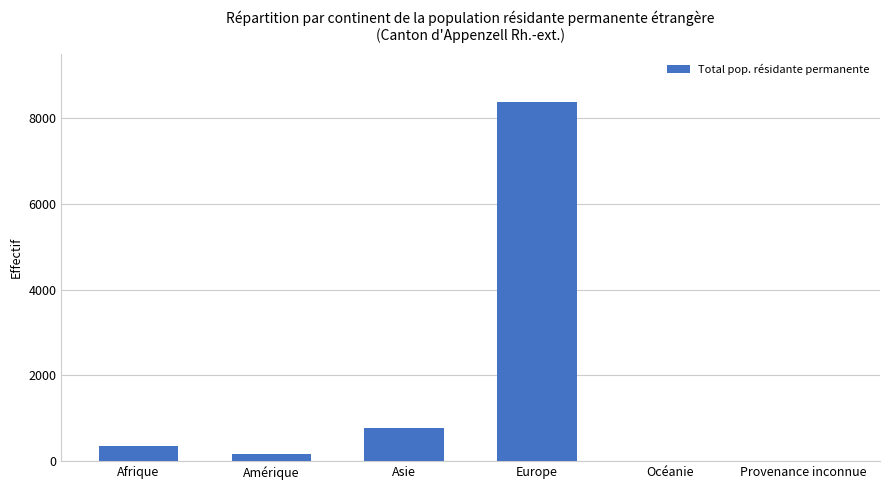

What is the ratio of the value at Asie to the value at Amérique?

4.6